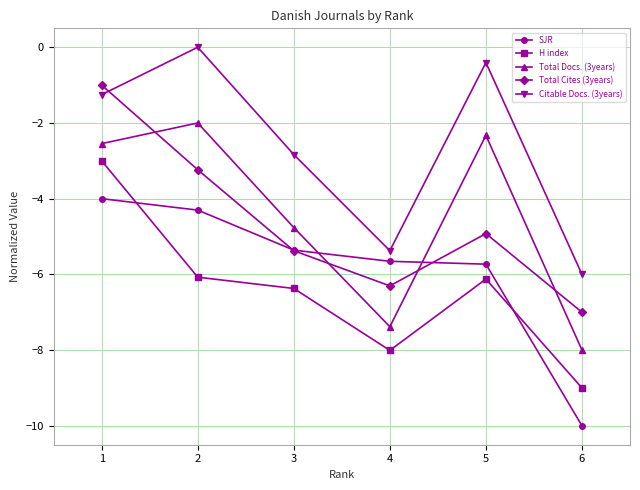

Is it true that SJR equals -5.7 at 4?

True